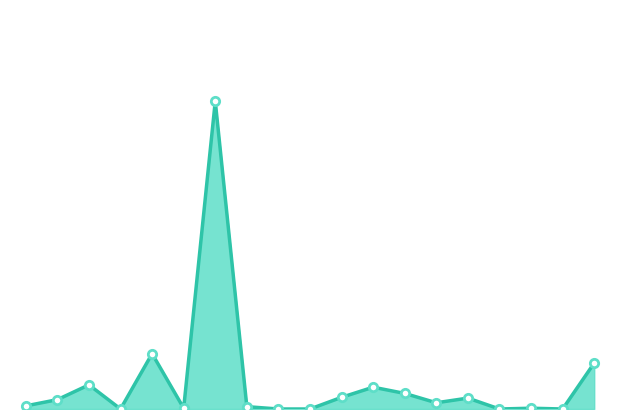

Does the chart display data point markers on the line(s)?

No